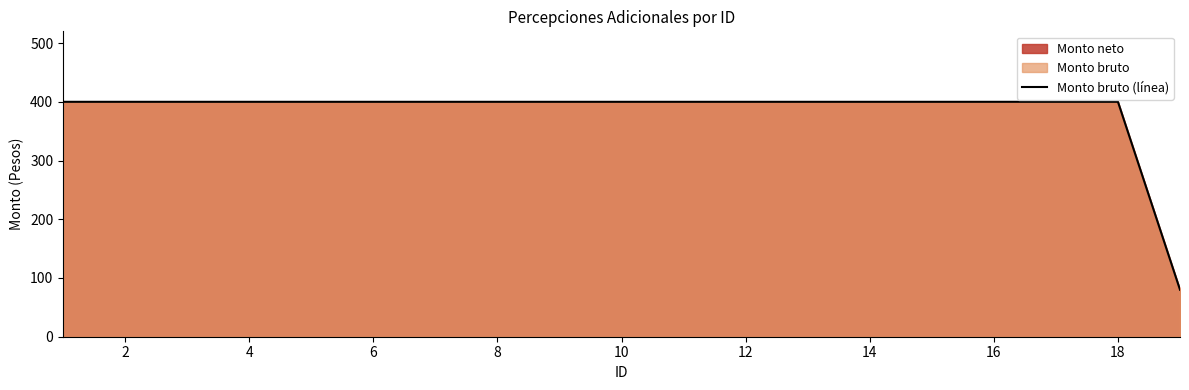

What is the sum of the values at 12 and 0?

800